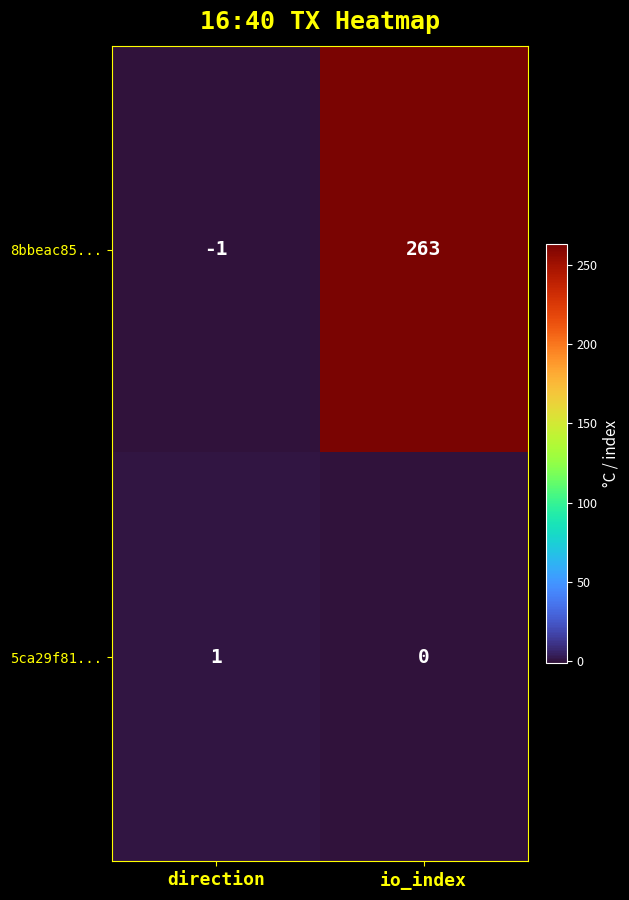

Reading left to right, list all the values displayed in this chart.

8bbeac85...: -1	263
5ca29f81...: 1	0